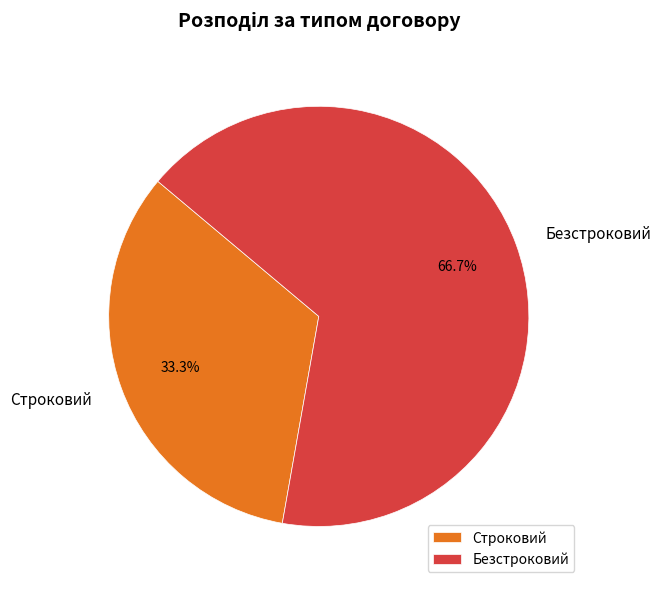

To the nearest percent, what is the combined percentage of Строковий and Безстроковий?

100%